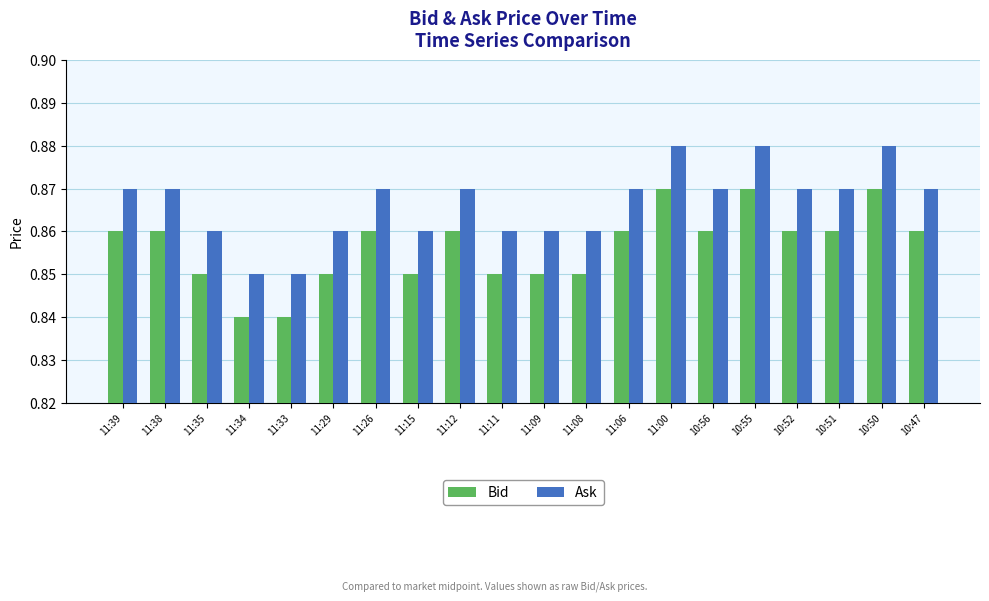

Rank the series by their maximum value, from highest to lowest.

Ask, Bid